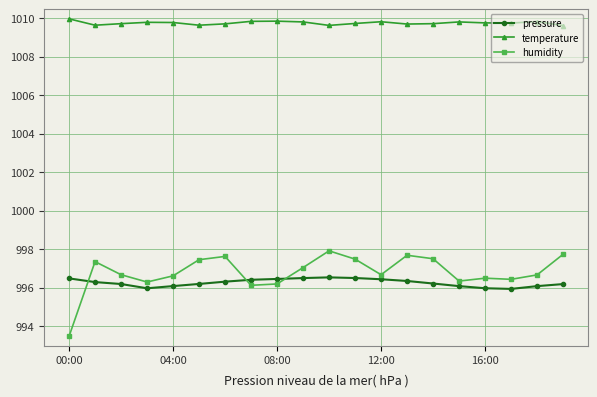

True or false: temperature and pressure cross at least once.

False